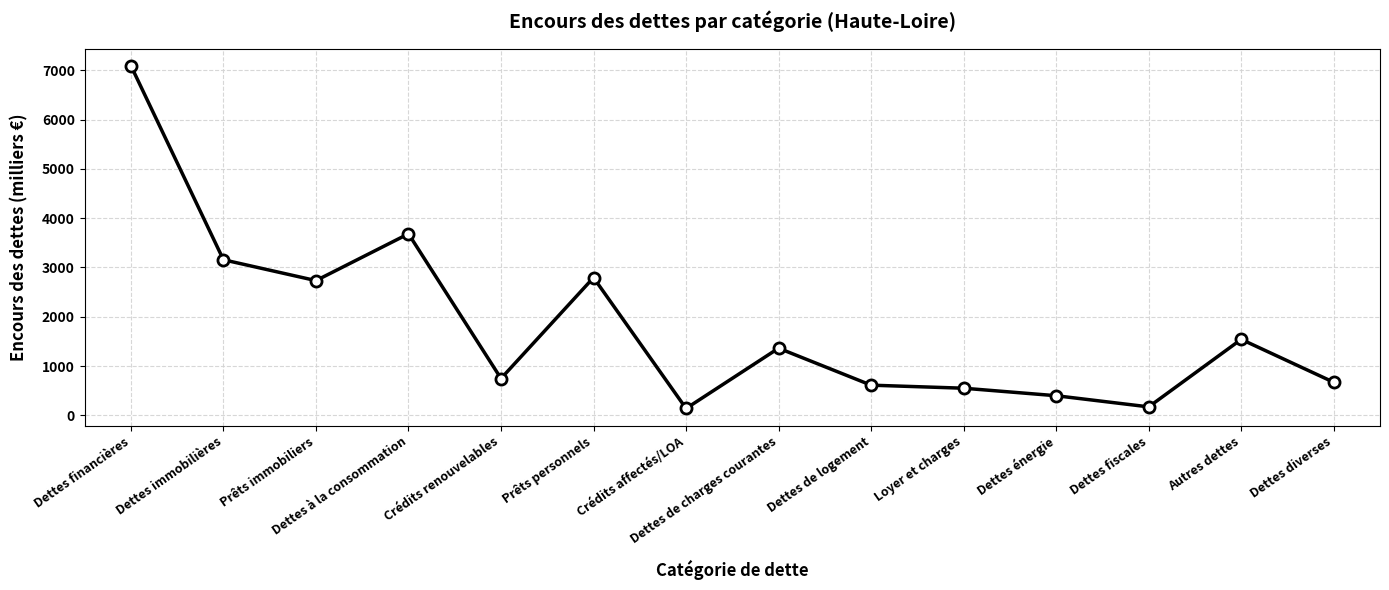

Read the value at Crédits renouvelables.

748.2